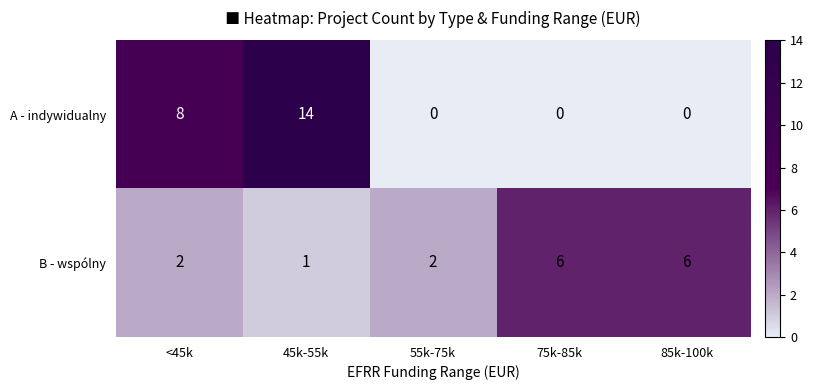

True or false: B - wspólny has a value of 2 at 45k-55k.

False